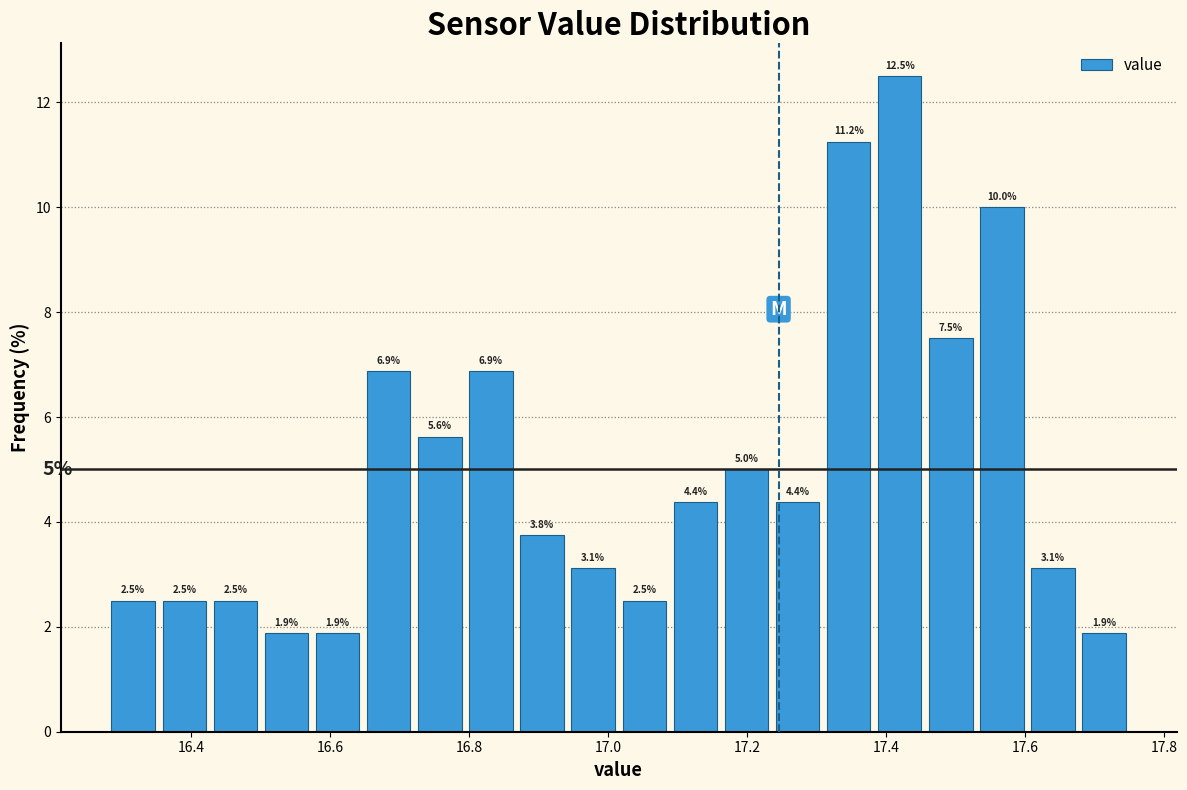

Read against the x-axis, roughly where is the centre of the tallest bar?

17.42